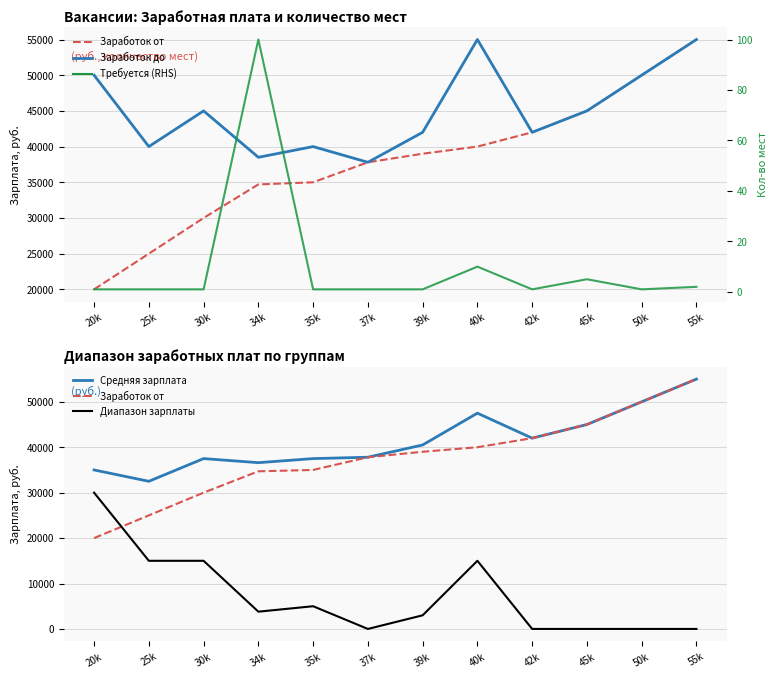

Between 20k and 25k, which series saw the biggest shift?

Диапазон зарплаты